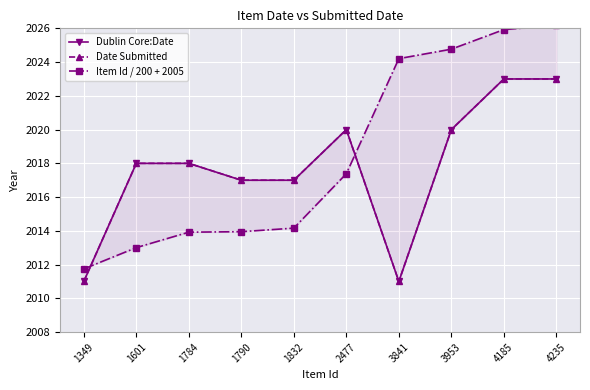

Is it true that Item Id / 200 + 2005 equals 3377.0 at 3953?

False